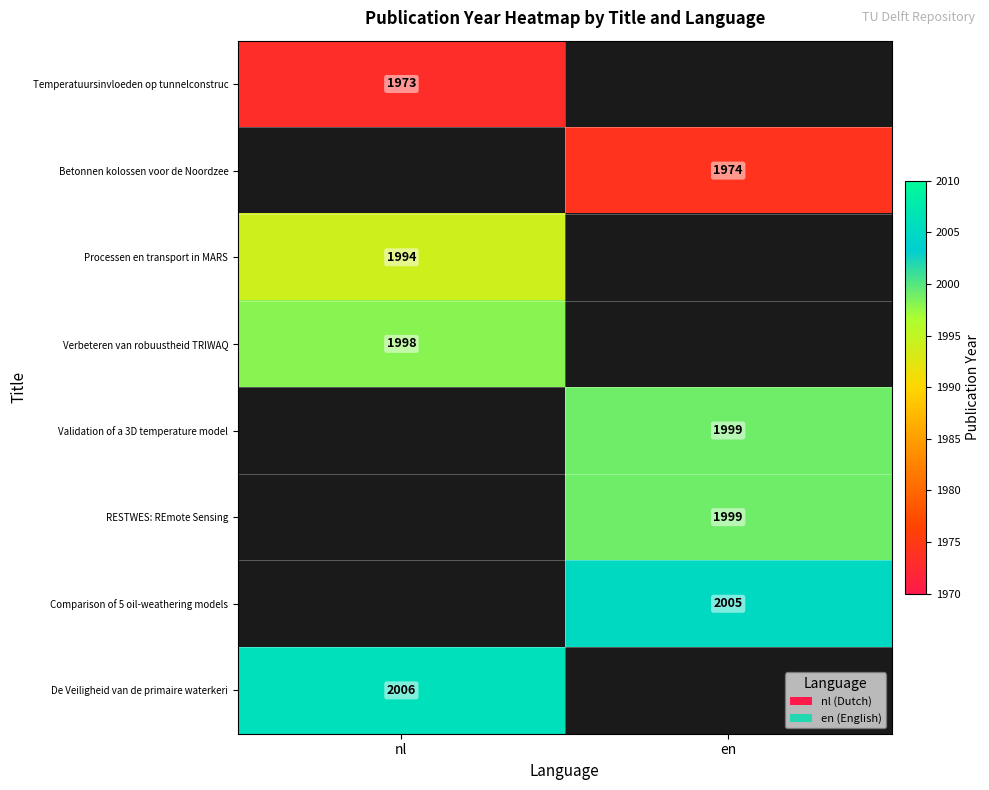

How many series are shown in this chart?

8